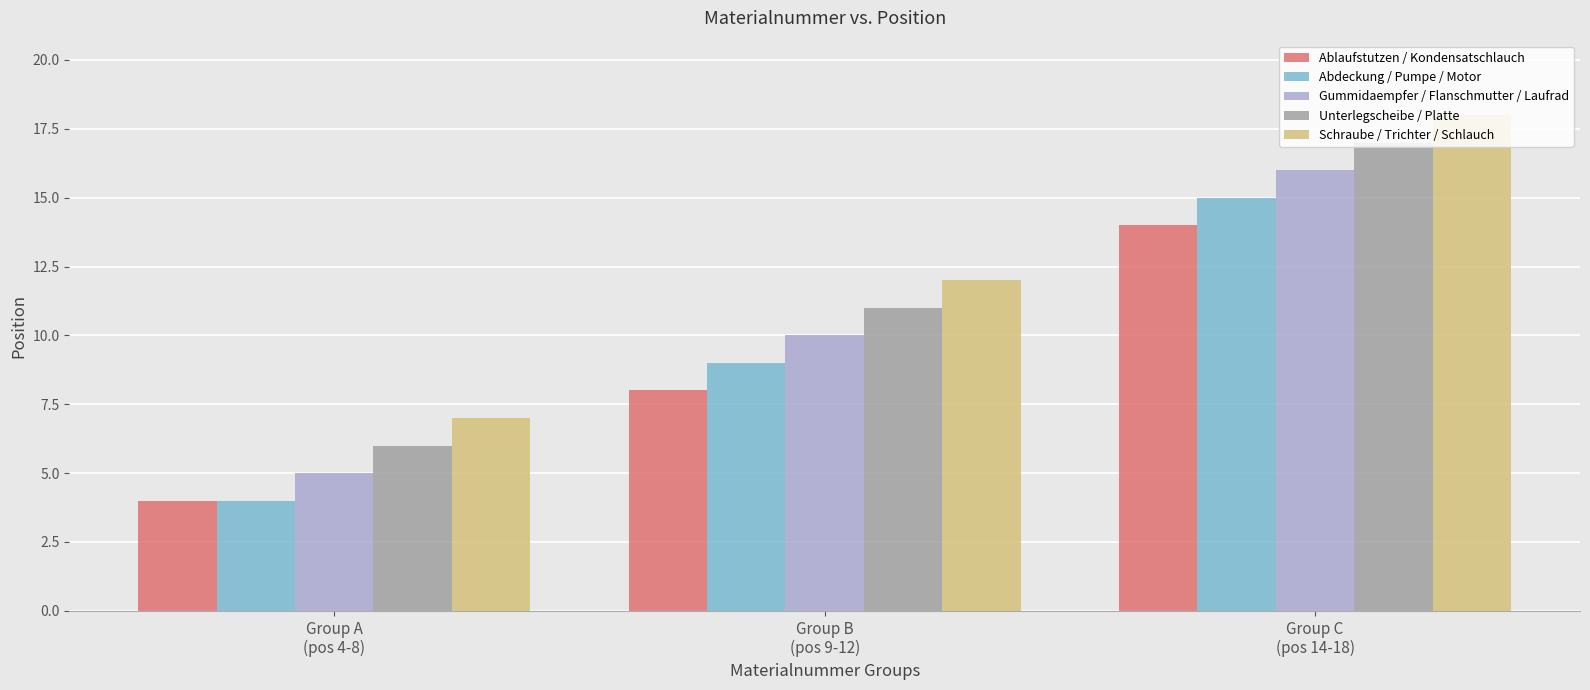

Rank the series by their average value, from highest to lowest.

Schraube / Trichter / Schlauch, Unterlegscheibe / Platte, Gummidaempfer / Flanschmutter / Laufrad, Abdeckung / Pumpe / Motor, Ablaufstutzen / Kondensatschlauch